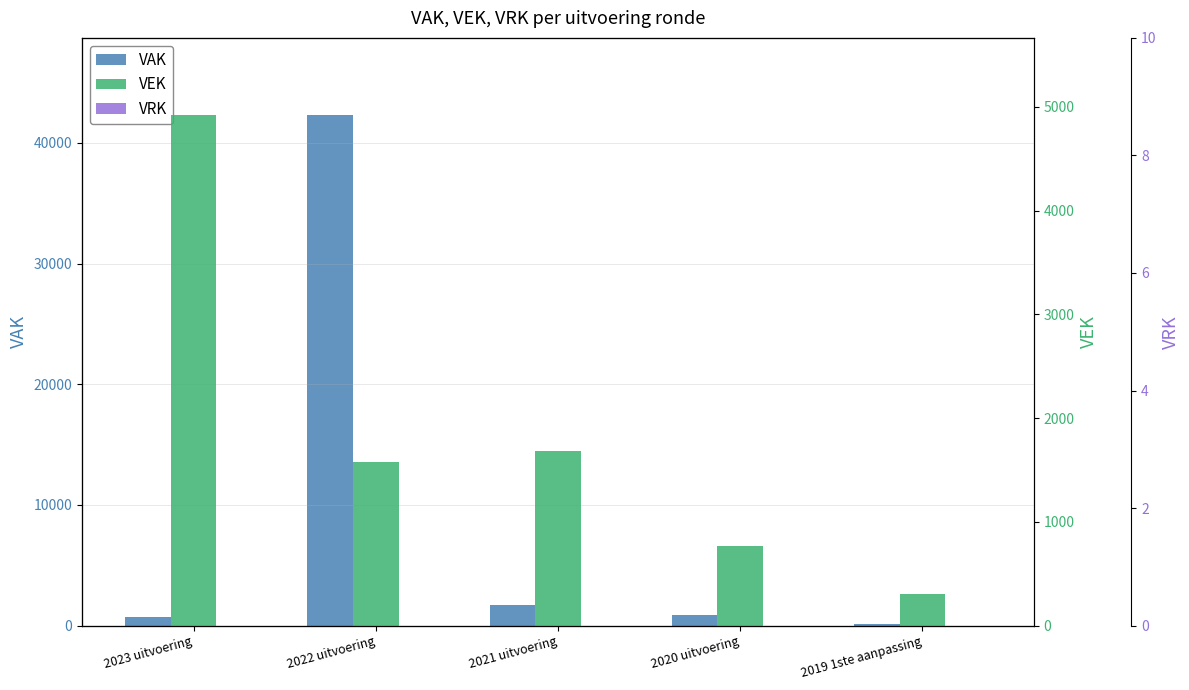

Which category has the highest value in the VRK series?

2023 uitvoering